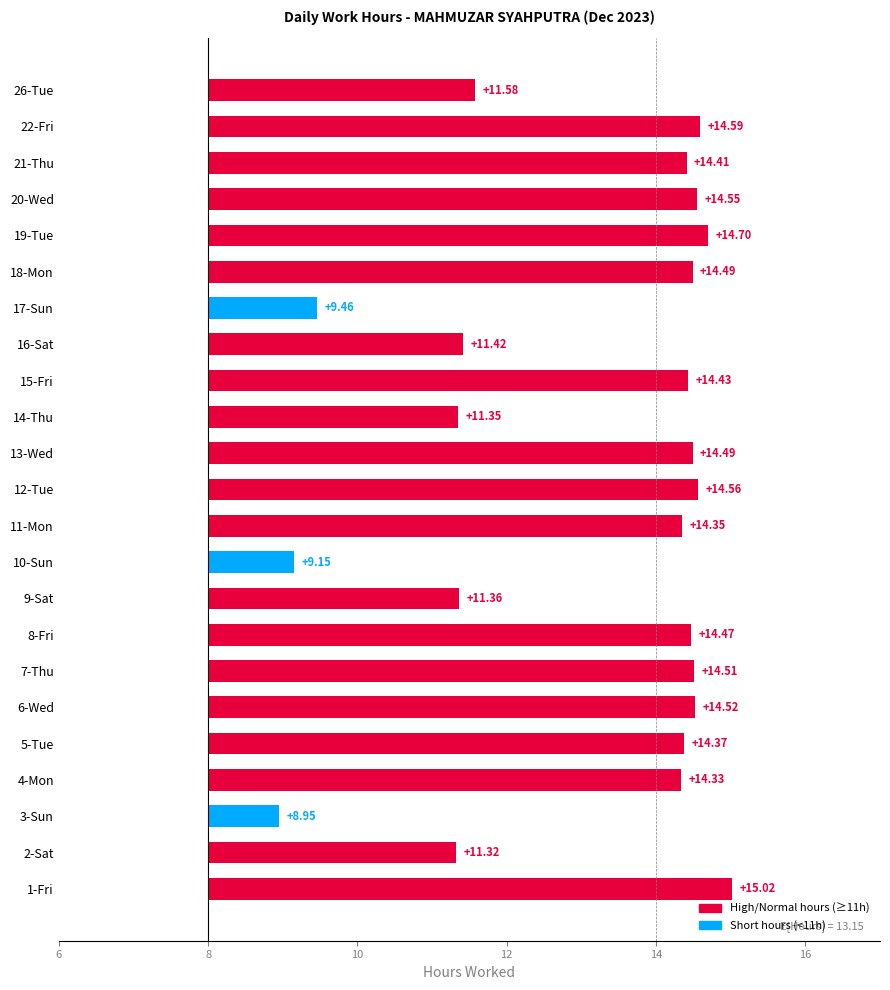

Count the number of data series in this chart.

1